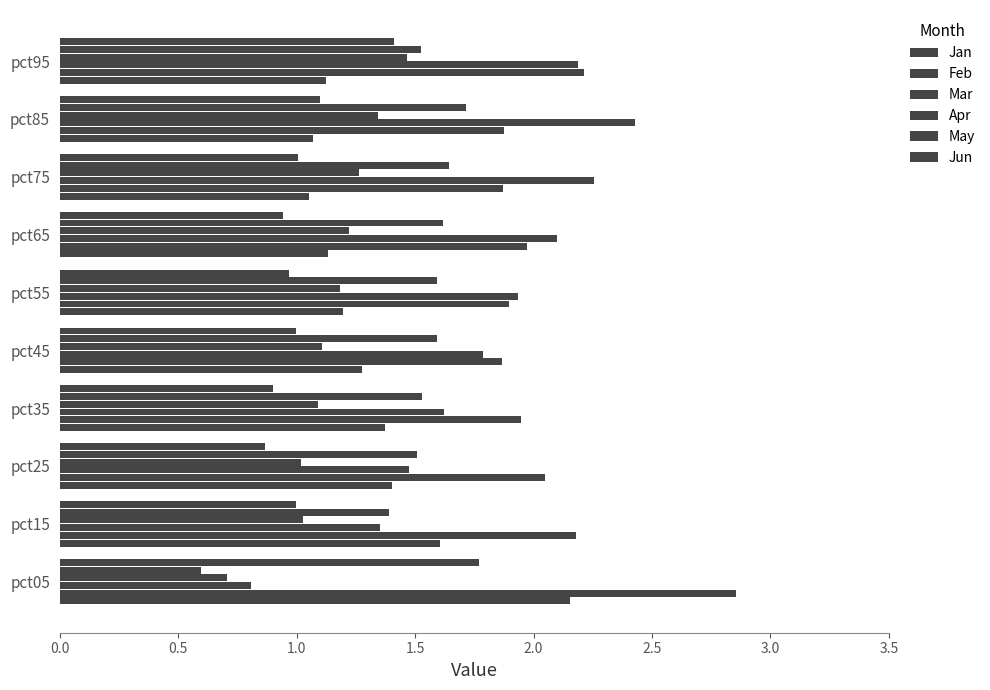

How many series are shown in this chart?

6